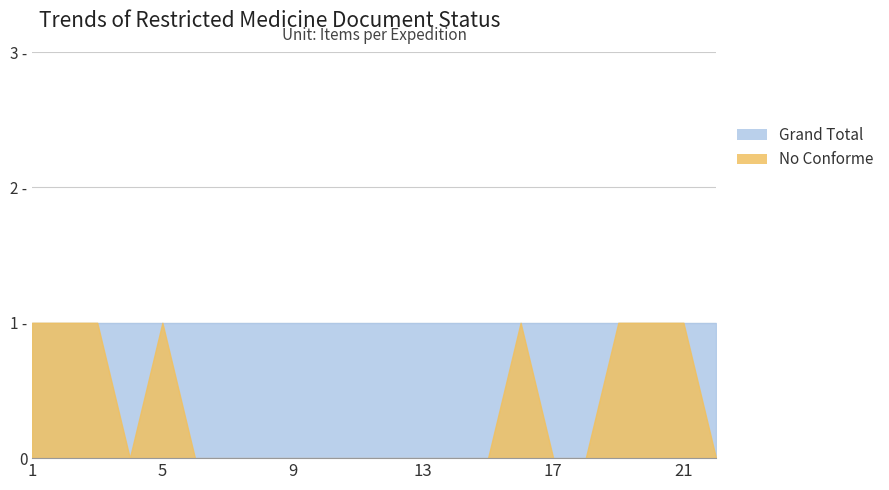

What is the difference between the maximum and second lowest values in the Conforme series?

1